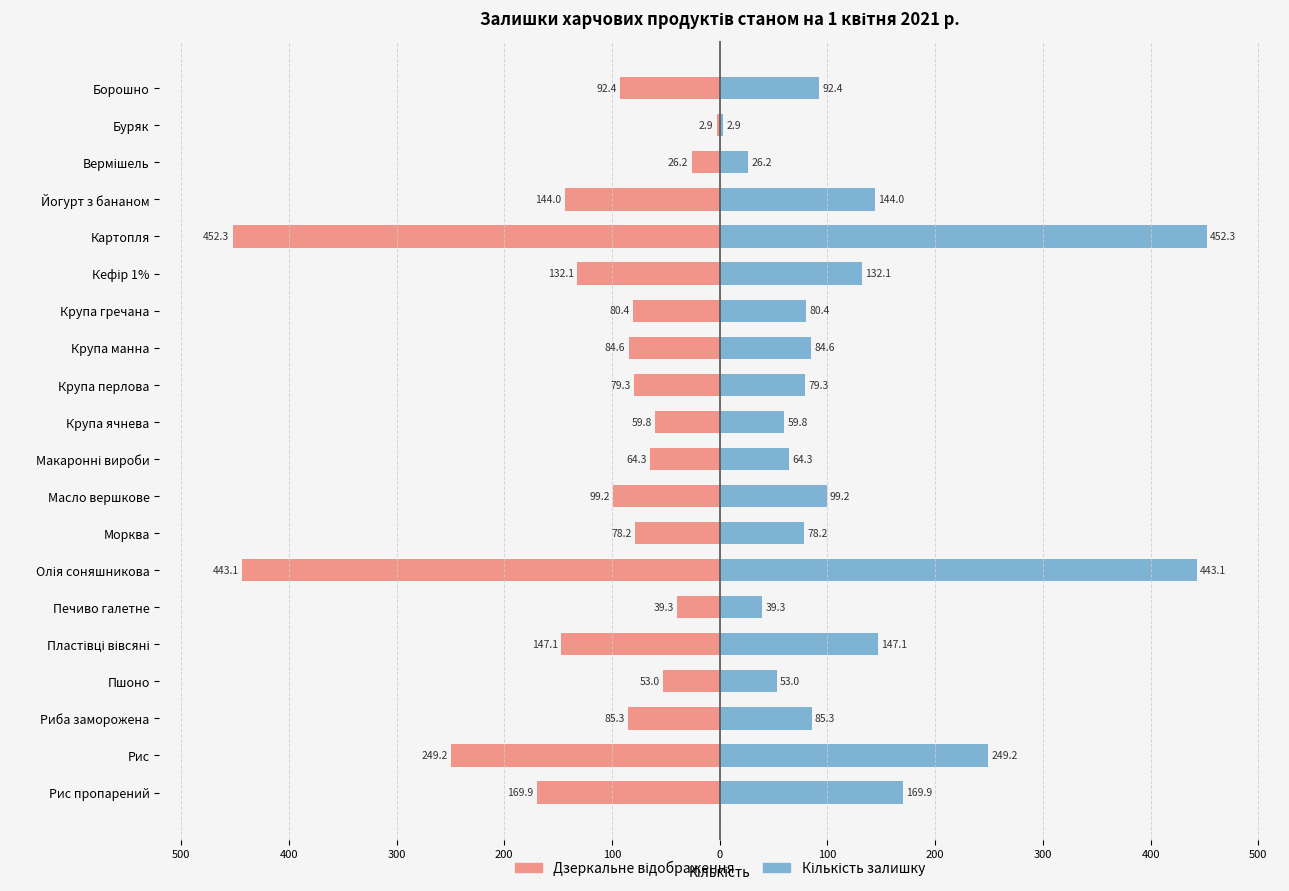

At how many categories does at least one series exceed -126?

20